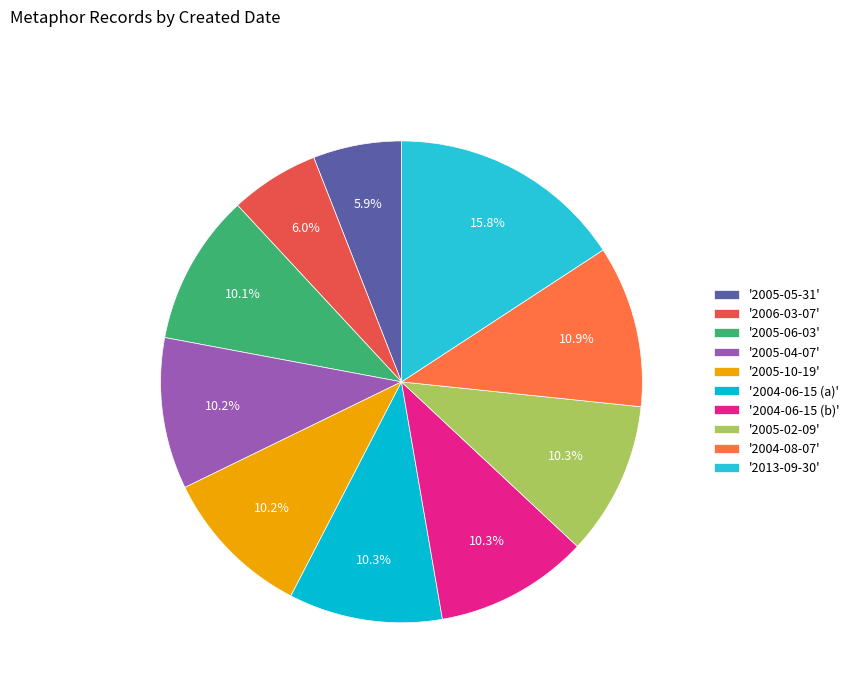

Rank the categories by value from lowest to highest.

2005-05-31, 2006-03-07, 2005-06-03, 2005-04-07, 2005-10-19, 2004-06-15 (a), 2004-06-15 (b), 2005-02-09, 2004-08-07, 2013-09-30